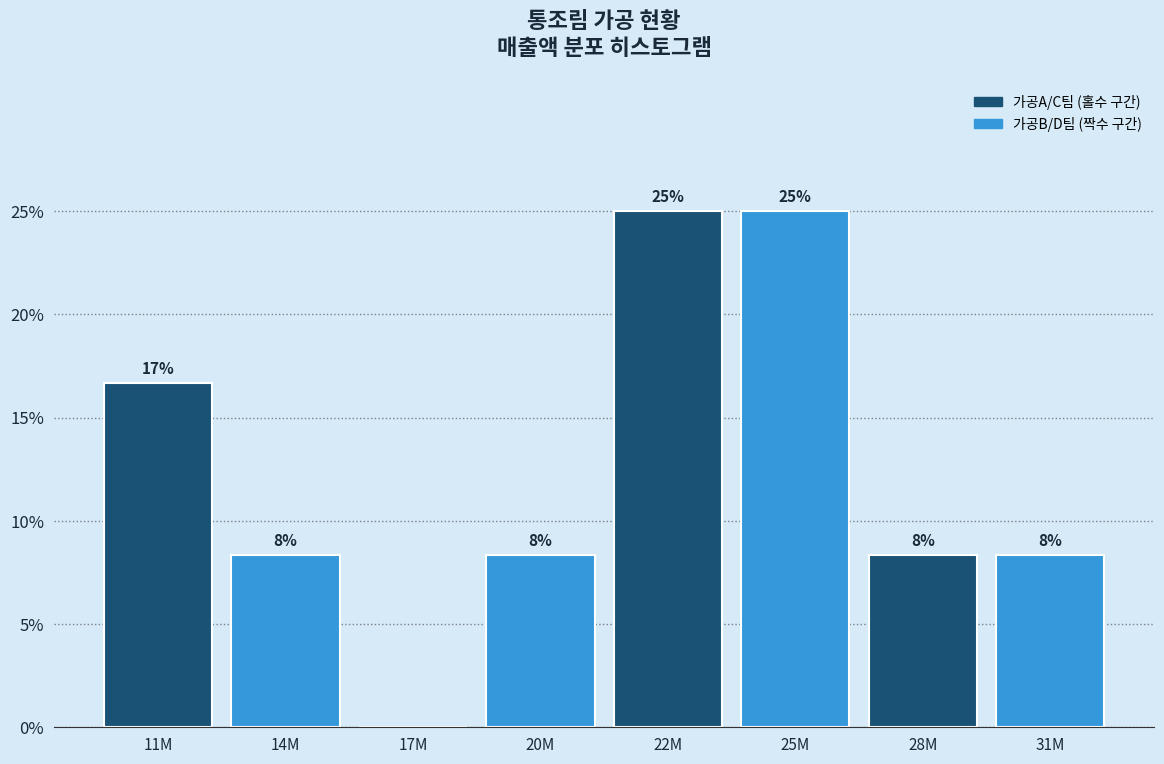

Are the bars horizontal?

No